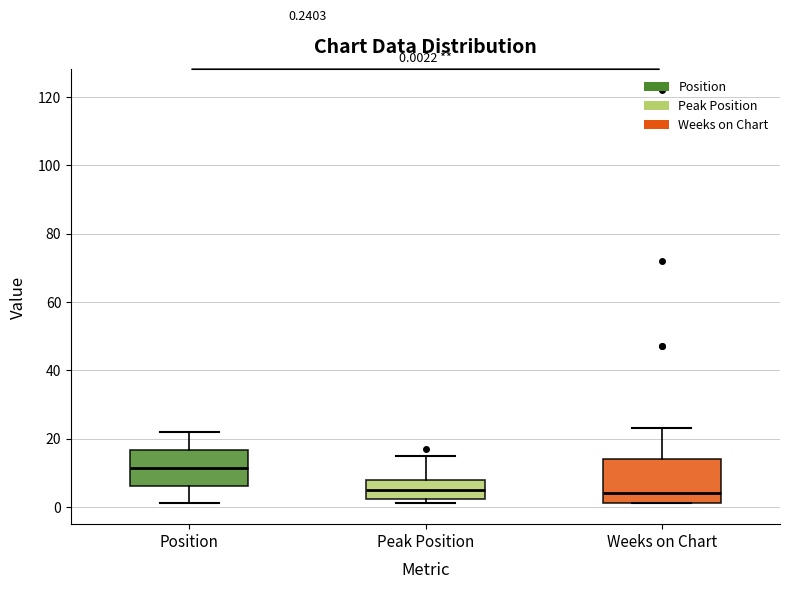

Which box is the tallest, from its lower edge to its upper edge?

Weeks on Chart